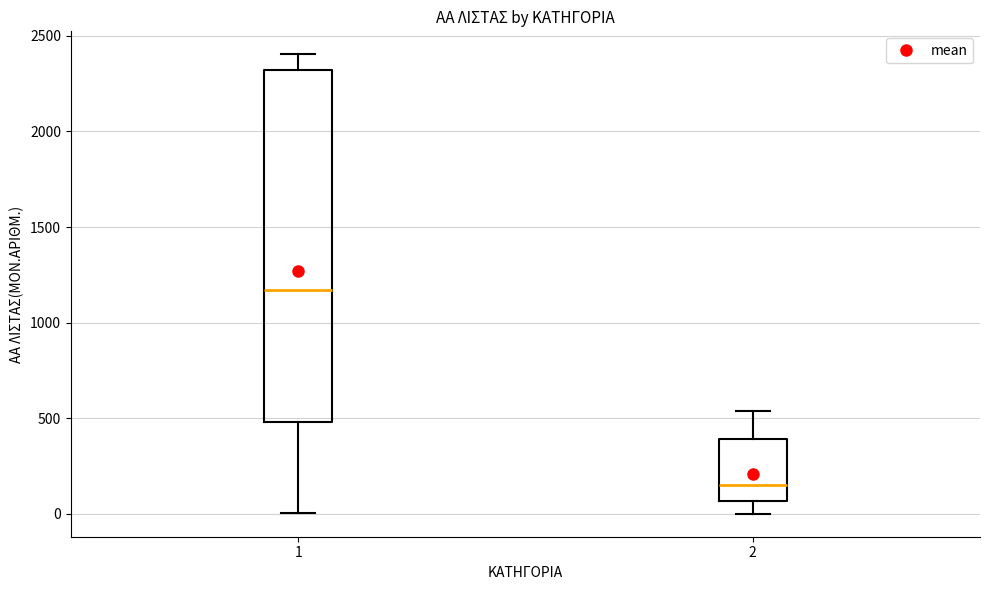

Which box's median line is the highest?

1